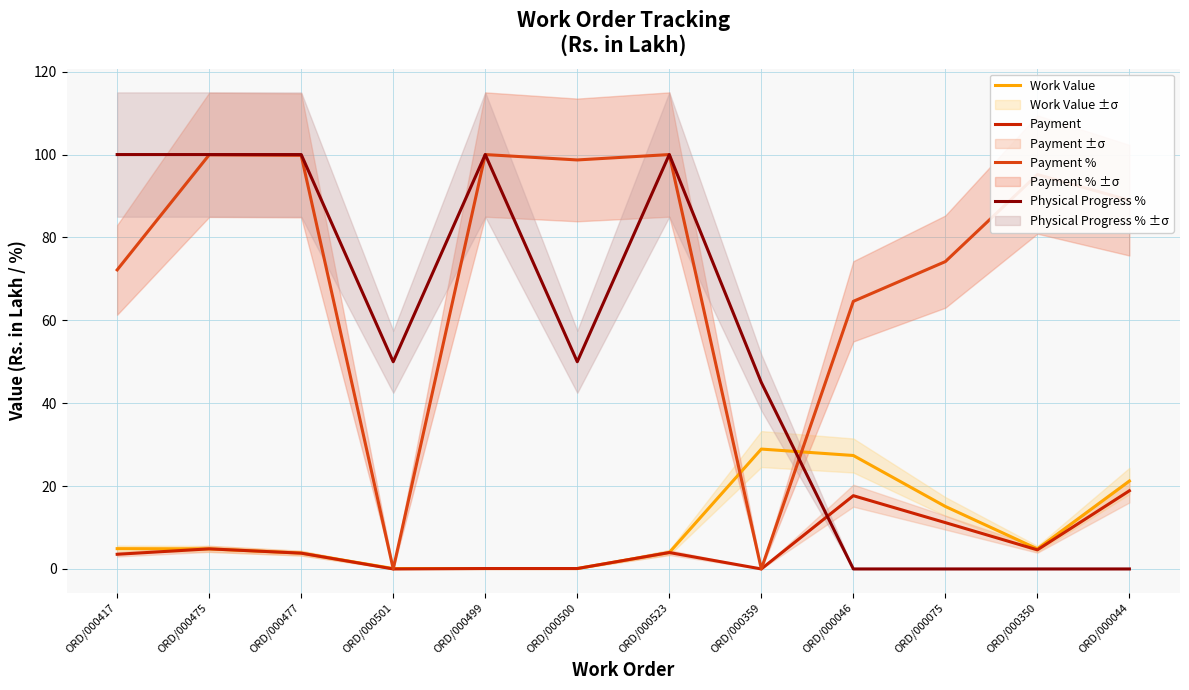

What is the label of the 12th point from the left?

ORD/000044